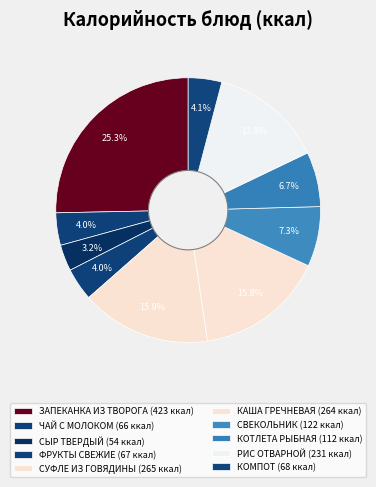

Count the number of slices in the pie.

10